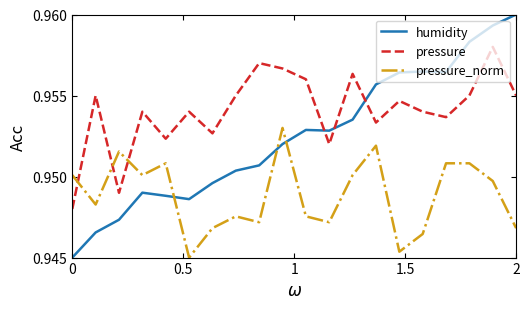

Is this an area chart (filled region under the line)?

No